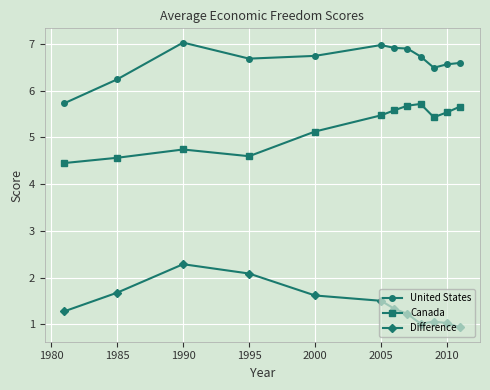

How many lines are shown in the chart?

3